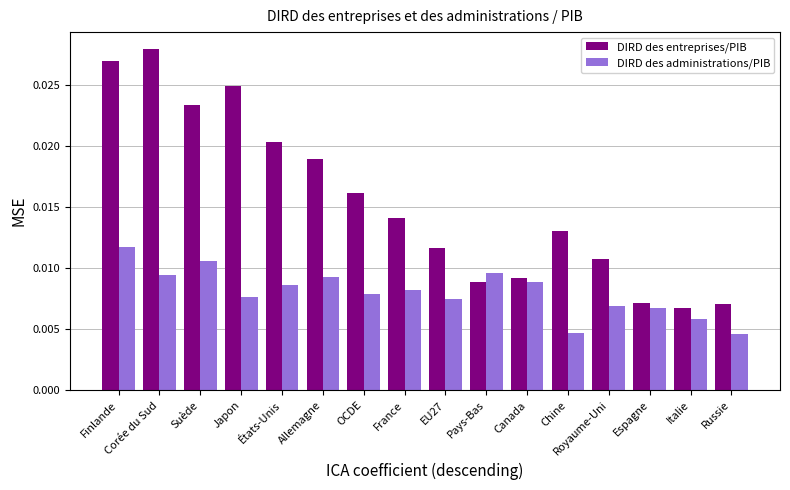

Which series changed the most between Suède and OCDE?

DIRD des entreprises/PIB